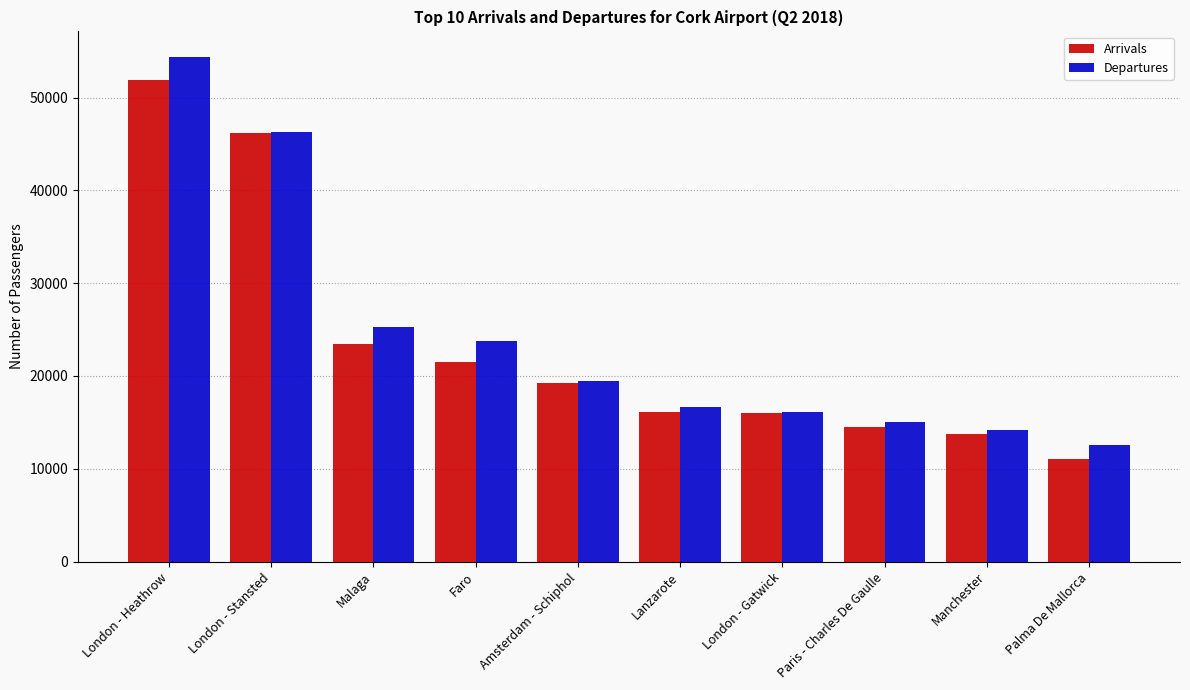

List the series in order of their peak value, highest first.

Departures, Arrivals